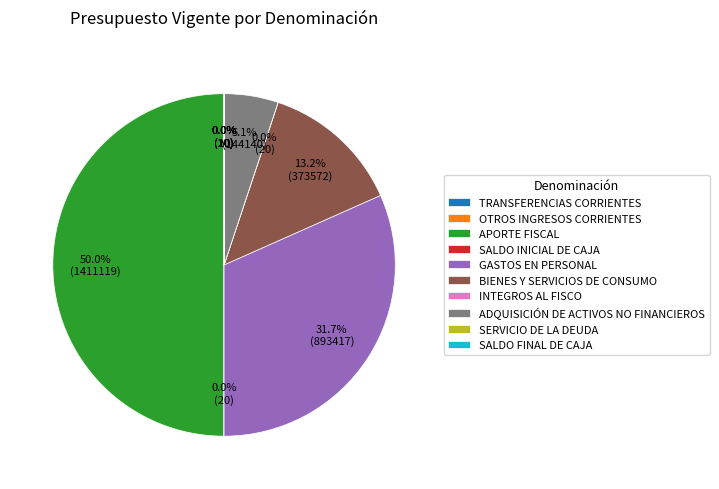

What is the total percentage of APORTE FISCAL and GASTOS EN PERSONAL?

81.7%